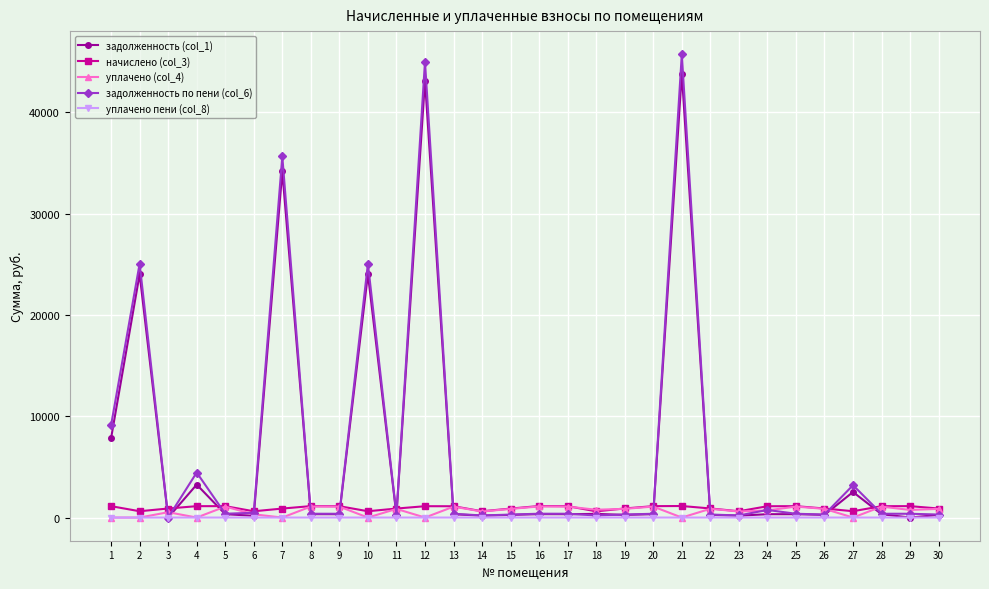

What are all the series names shown in the legend?

задолженность (col_1), начислено (col_3), уплачено (col_4), задолженность по пени (col_6), уплачено пени (col_8)